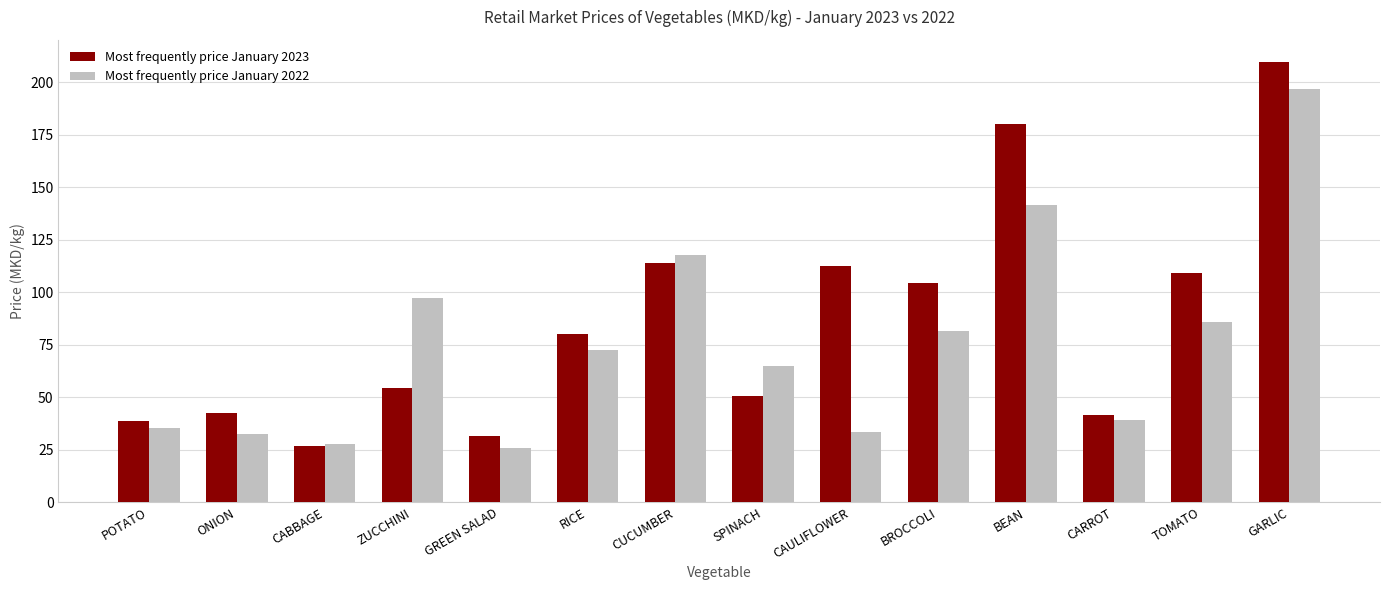

At which label does Most frequently price January 2023 first exceed 80?

RICE